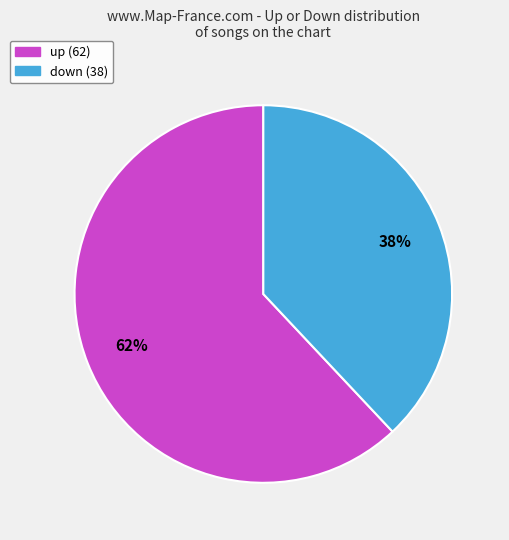

True or false: down accounts for 38% of the total.

True